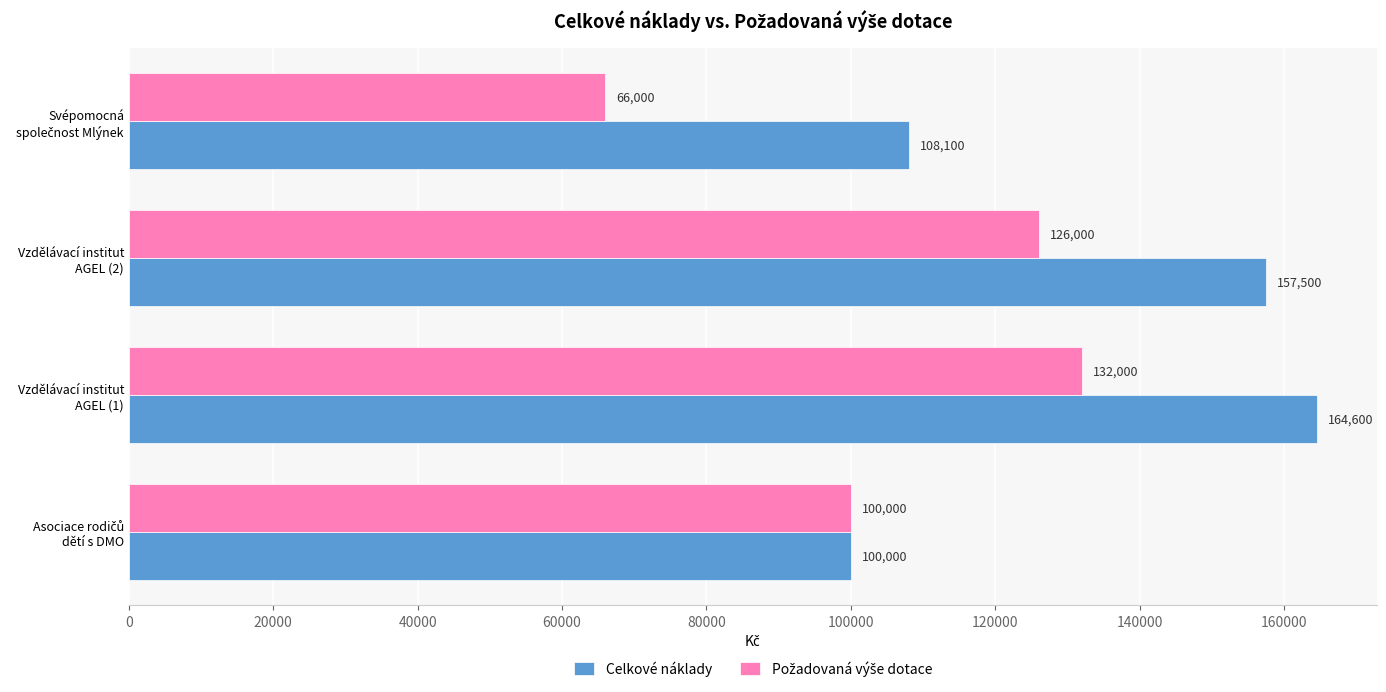

What is the minimum value for Celkové náklady?

100000